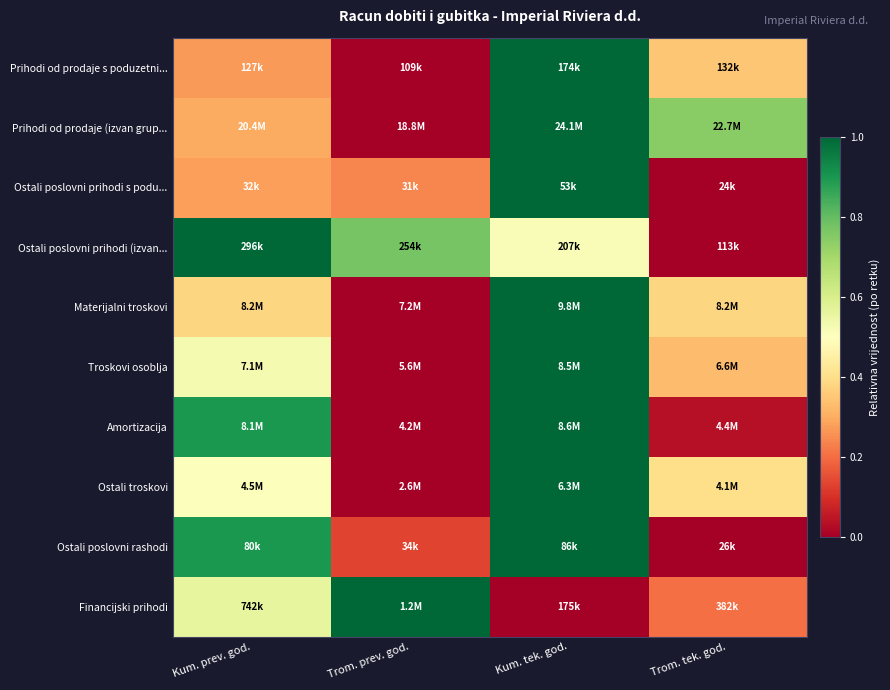

At how many categories does at least one series exceed 0?

4